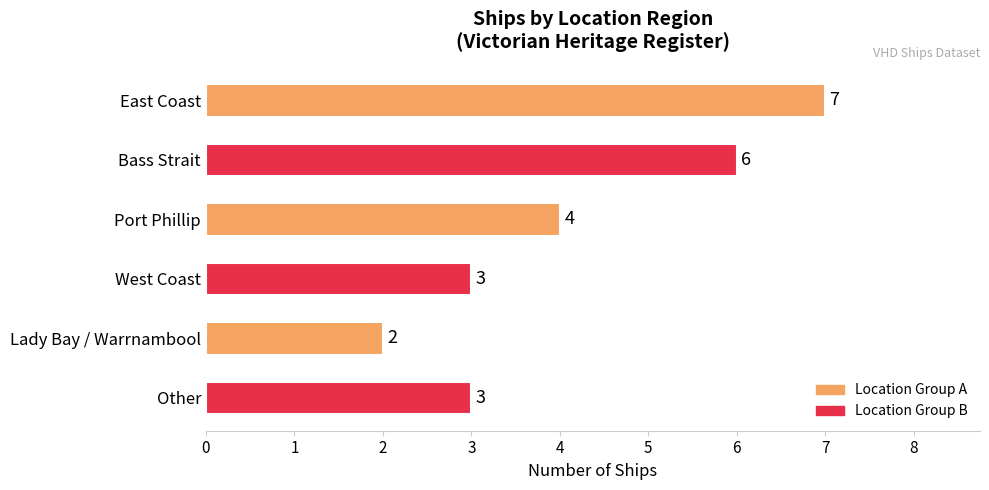

How many distinct data groups are displayed?

1